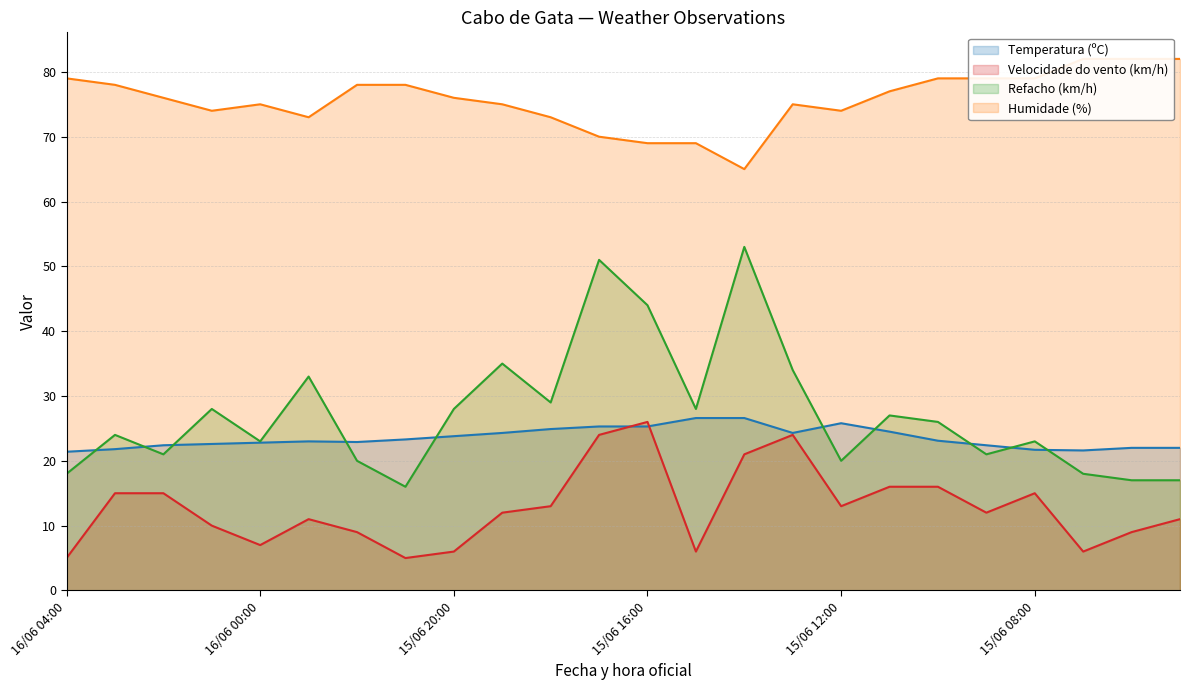

Is it true that Humidade (%) equals 74.0 at 16/06 01:00?

True